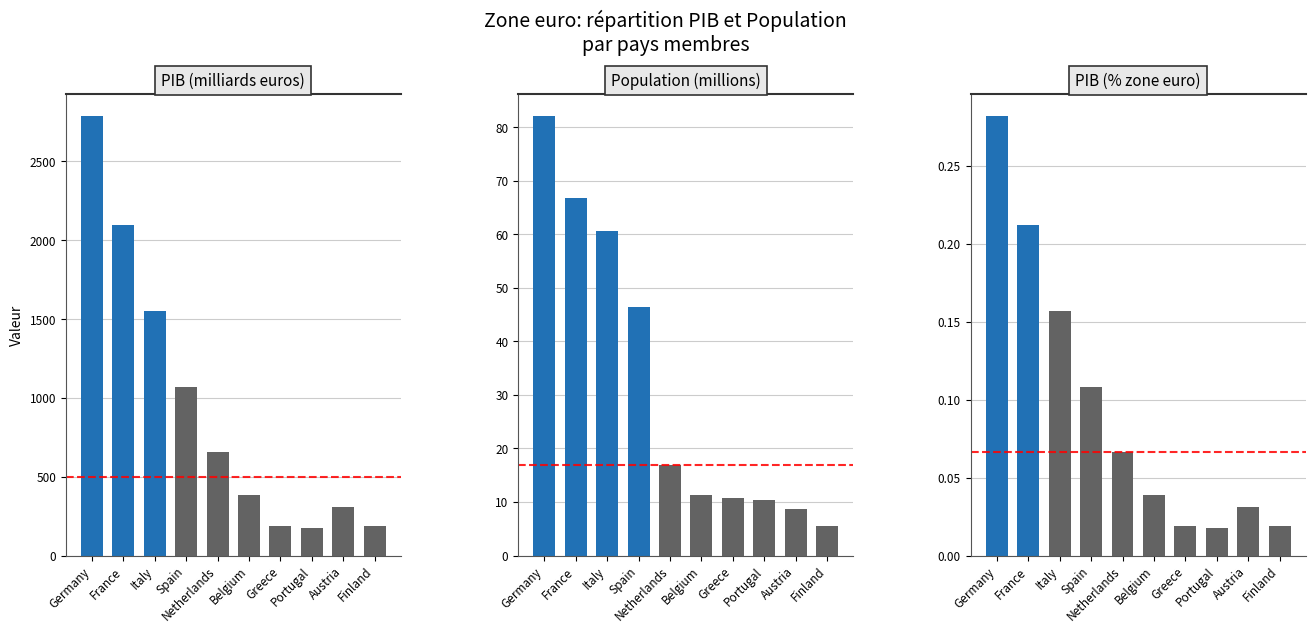

At which category is the sum across all series the highest?

Germany